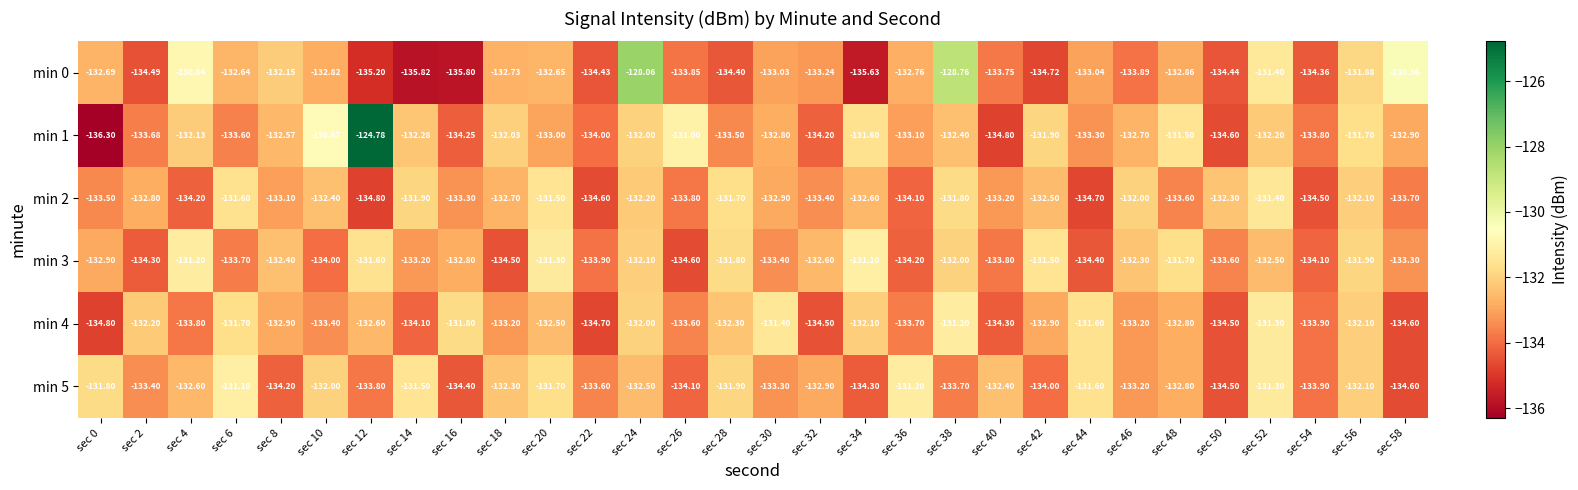

Which series has the largest range (max minus min)?

min 1